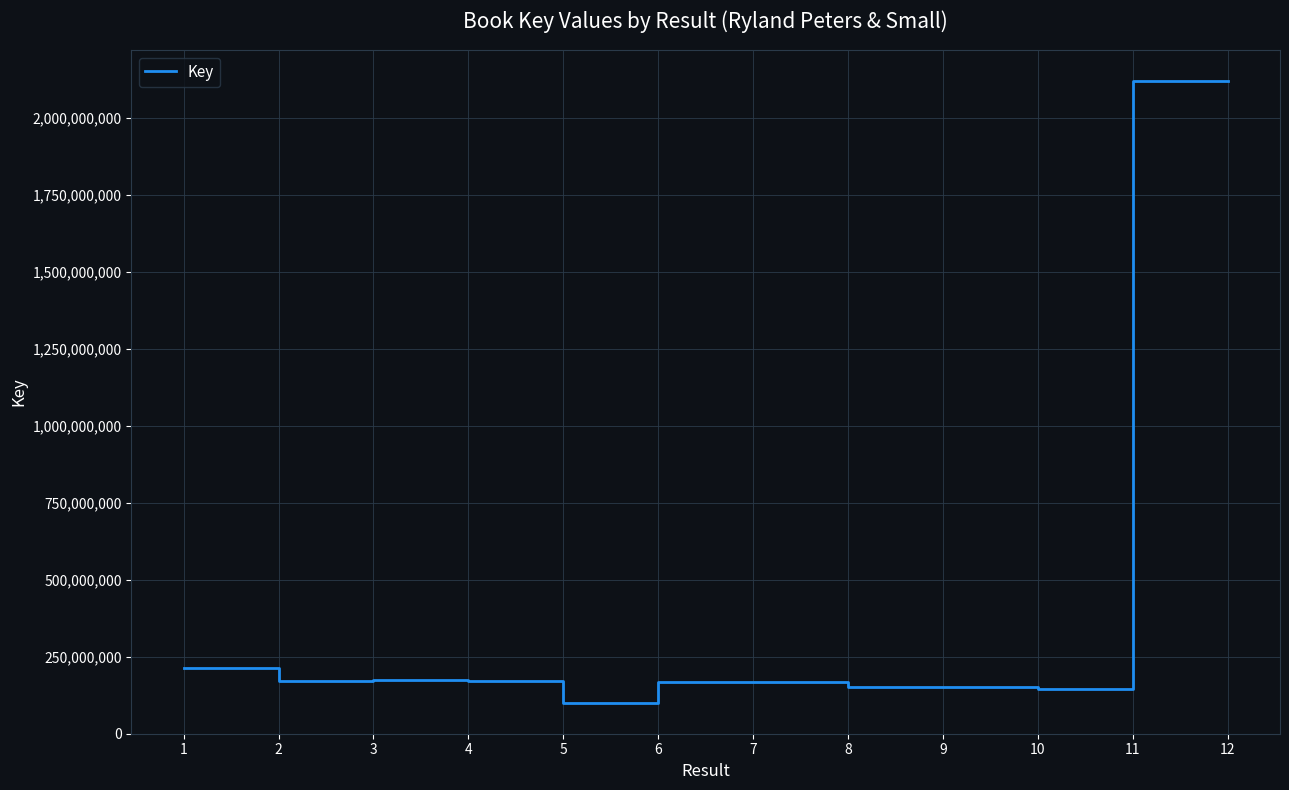

Between 12 and 5, which is larger?

12